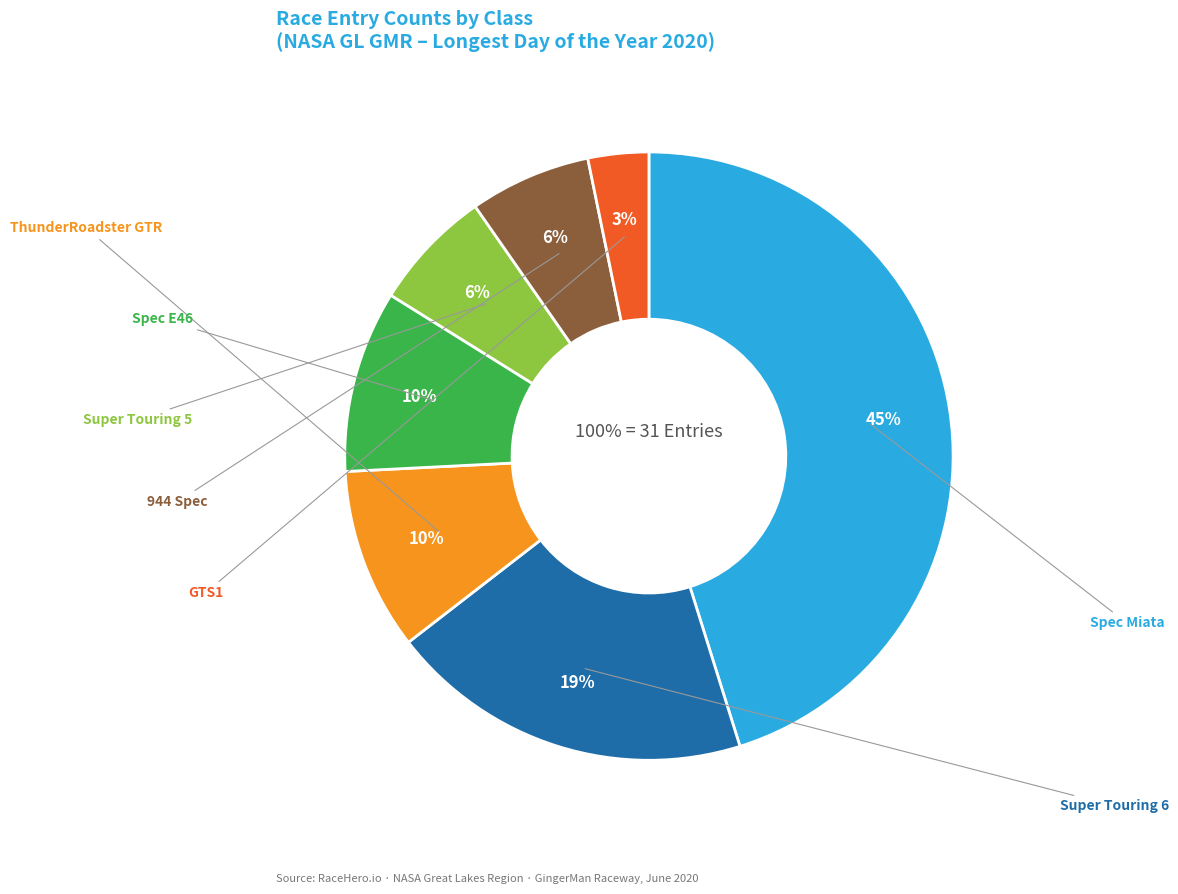

To the nearest percent, what is the difference between the Super Touring 6 and GTS1 slice percentages?

16%